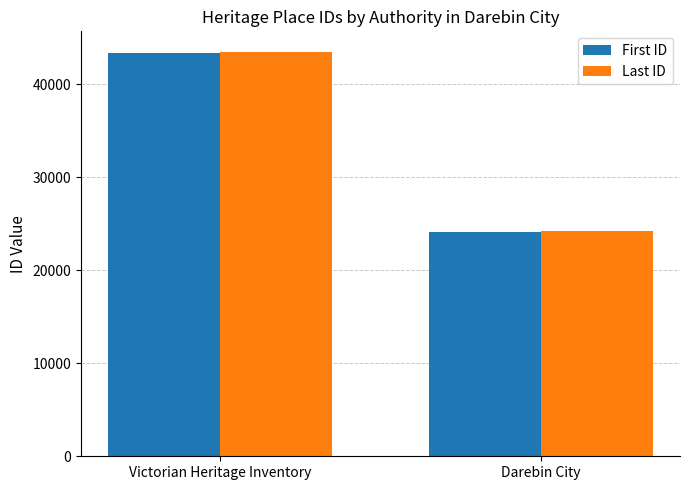

Are the bars grouped side by side (vs. stacked)?

Yes